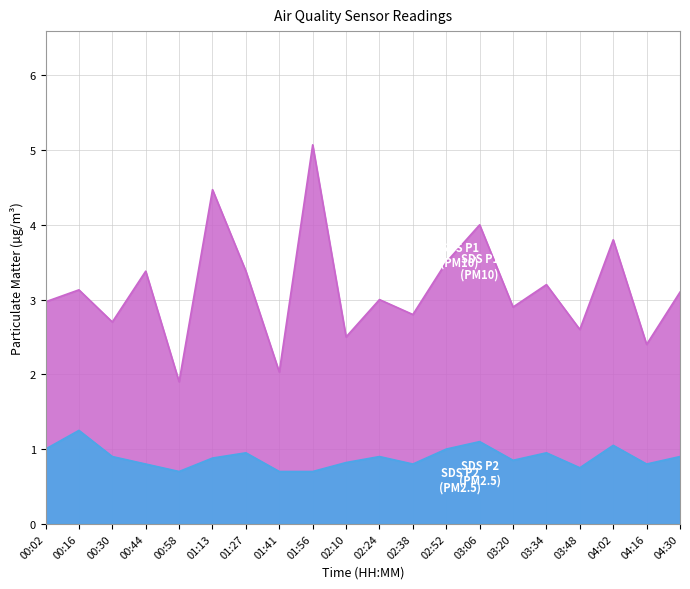

Does the chart have visible grid lines?

Yes